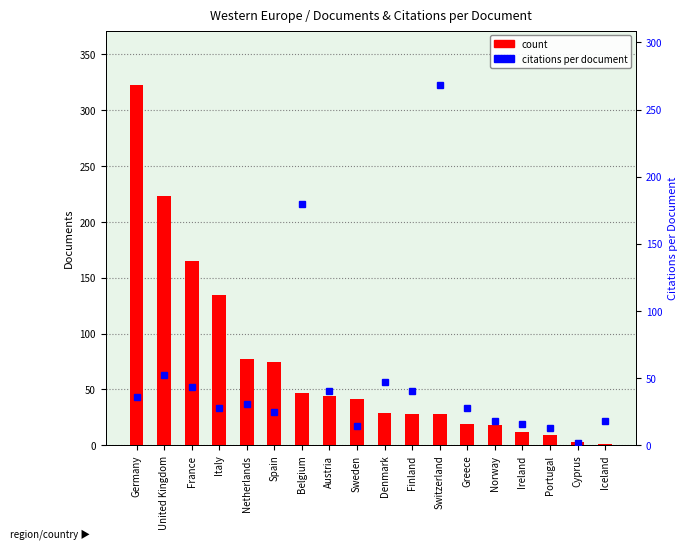

Is the value of percentile rank within the sample at Italy greater than the value of count at Switzerland?

No